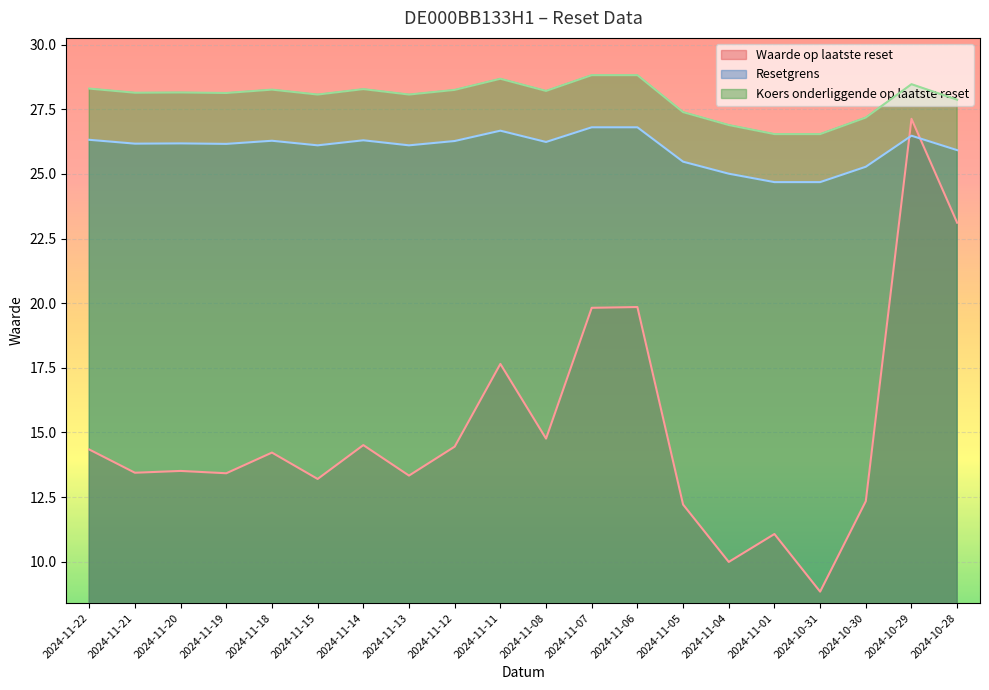

The Waarde op laatste reset series shows 8.5 at 2024-11-07. True or false?

False